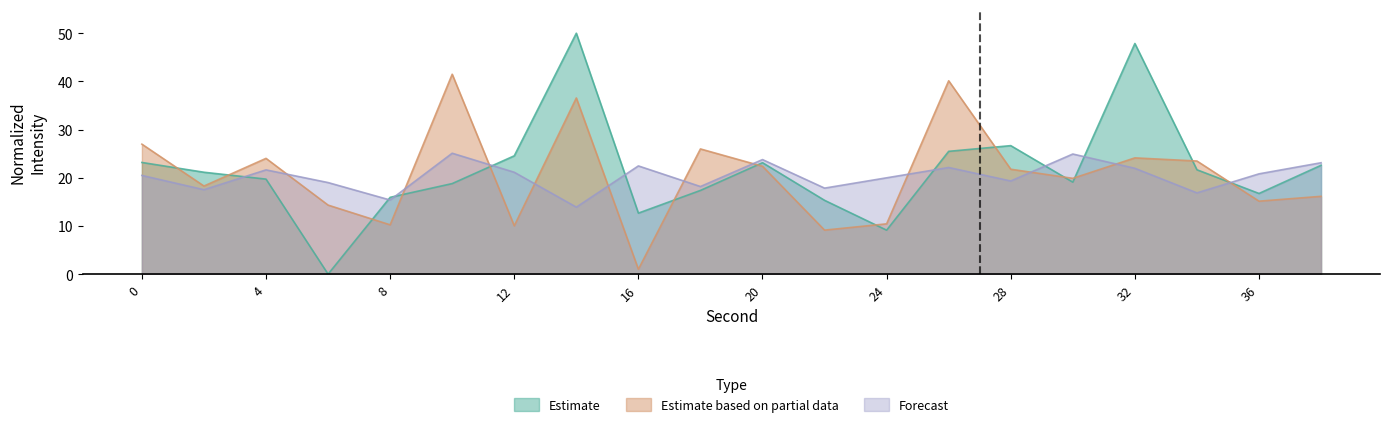

Which category has the lowest value across all series?

6